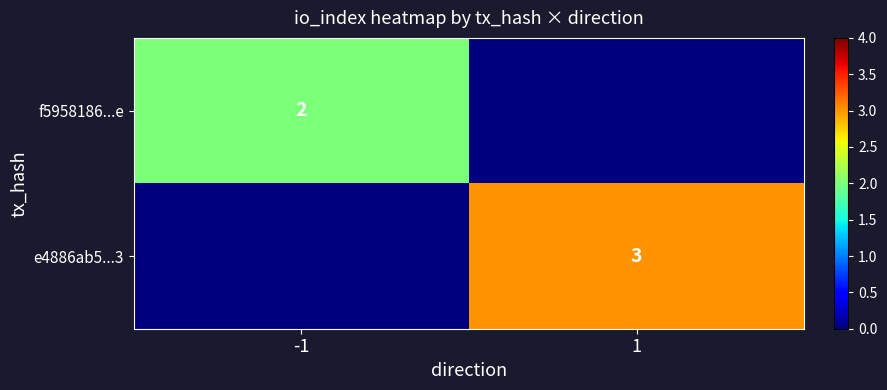

The value of e4886ab5...3 at 1 is 3. True or false?

True